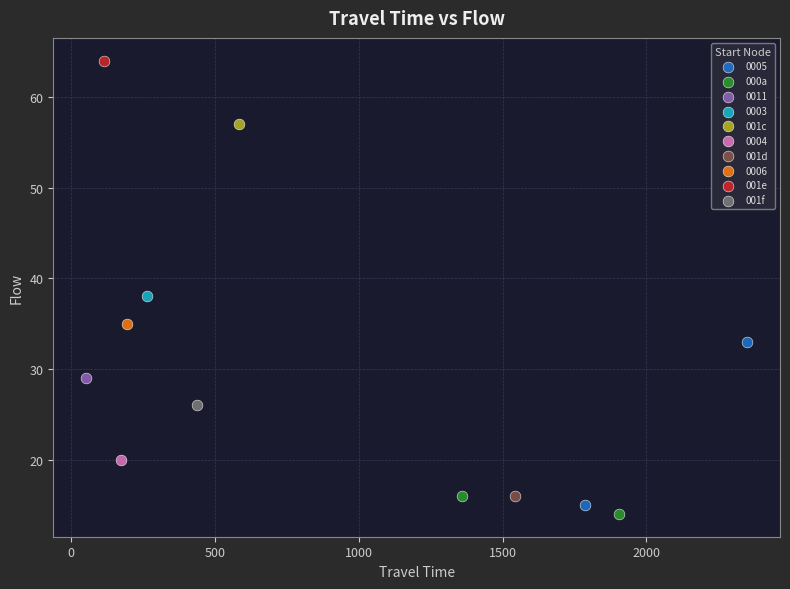

What are all the series names shown in the legend?

0005, 000a, 0011, 0003, 001c, 0004, 001d, 0006, 001e, 001f